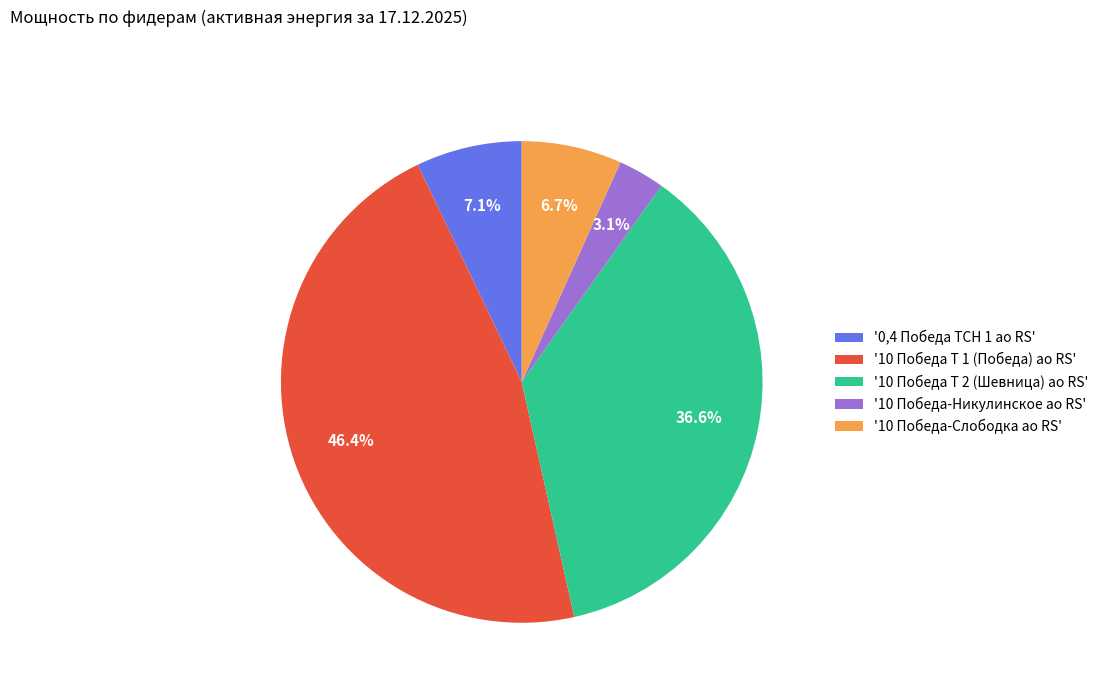

Which slice is the largest?

'10 Победа Т 1 (Победа) ао RS'